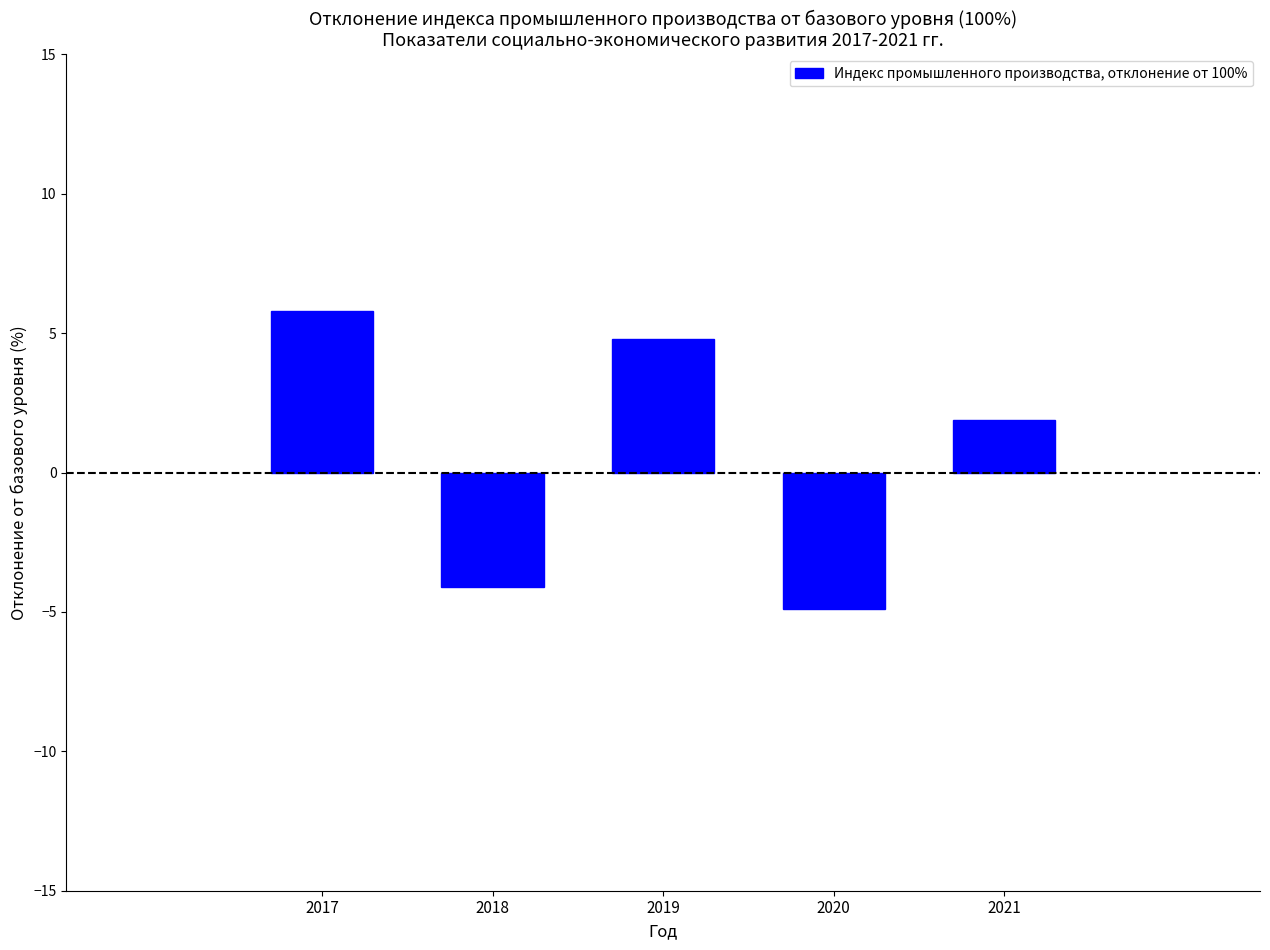

Reading left to right, what are all the values shown in this chart?

2017=5.8	2018=-4.1	2019=4.8	2020=-4.9	2021=1.9